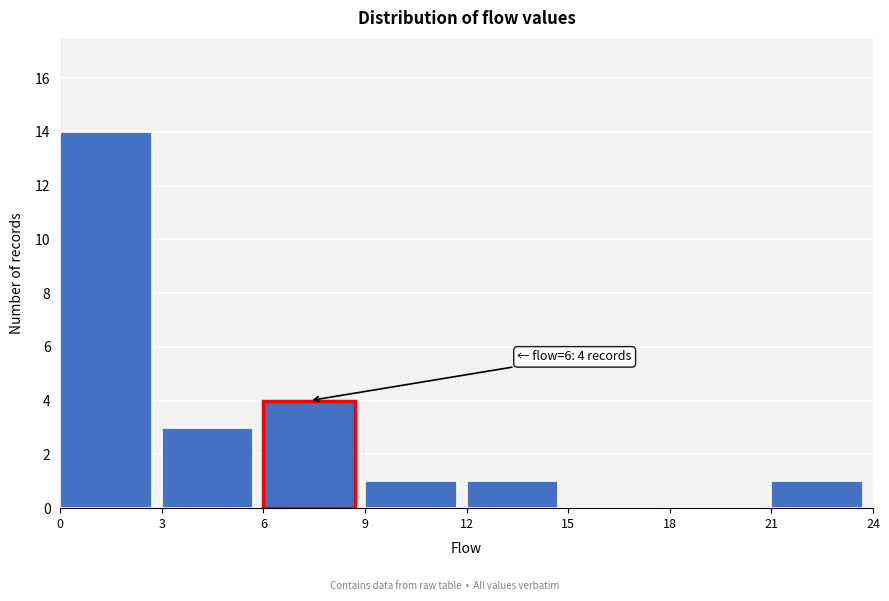

Over which range of the x-axis is the bar tallest?

0 to 3